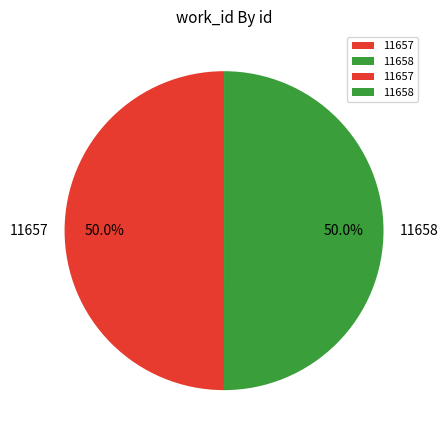

What percentage do 11657 and 11658 together represent?

100.0%